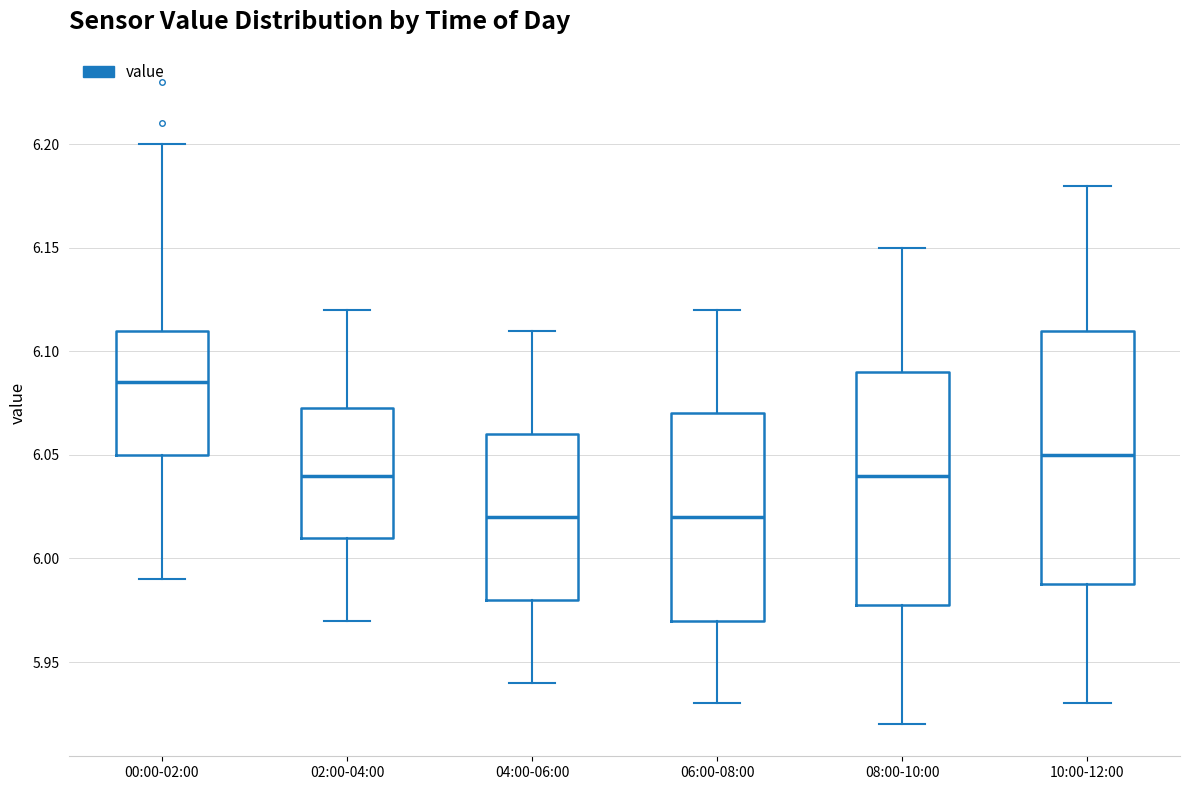

Where is the upper edge of the box for 04:00-06:00 on the y-axis? The values are not printed on the chart, so give them approximately, as read against the axis.

6.060